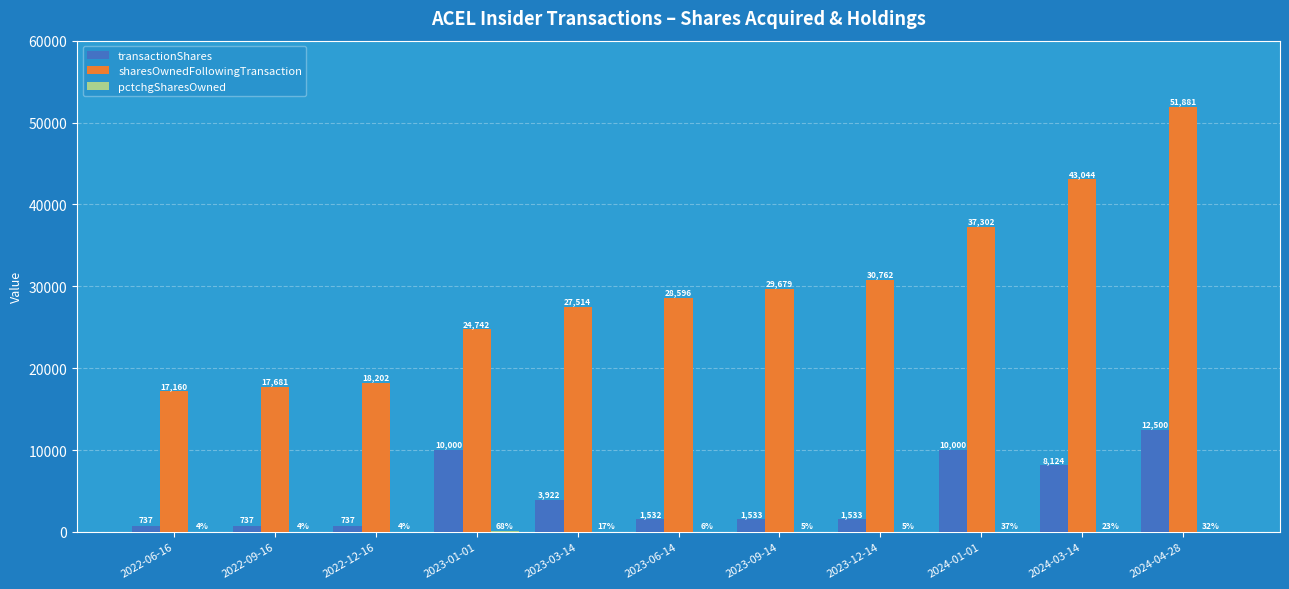

Which series changed the most between 2024-01-01 and 2024-04-28?

sharesOwnedFollowingTransaction